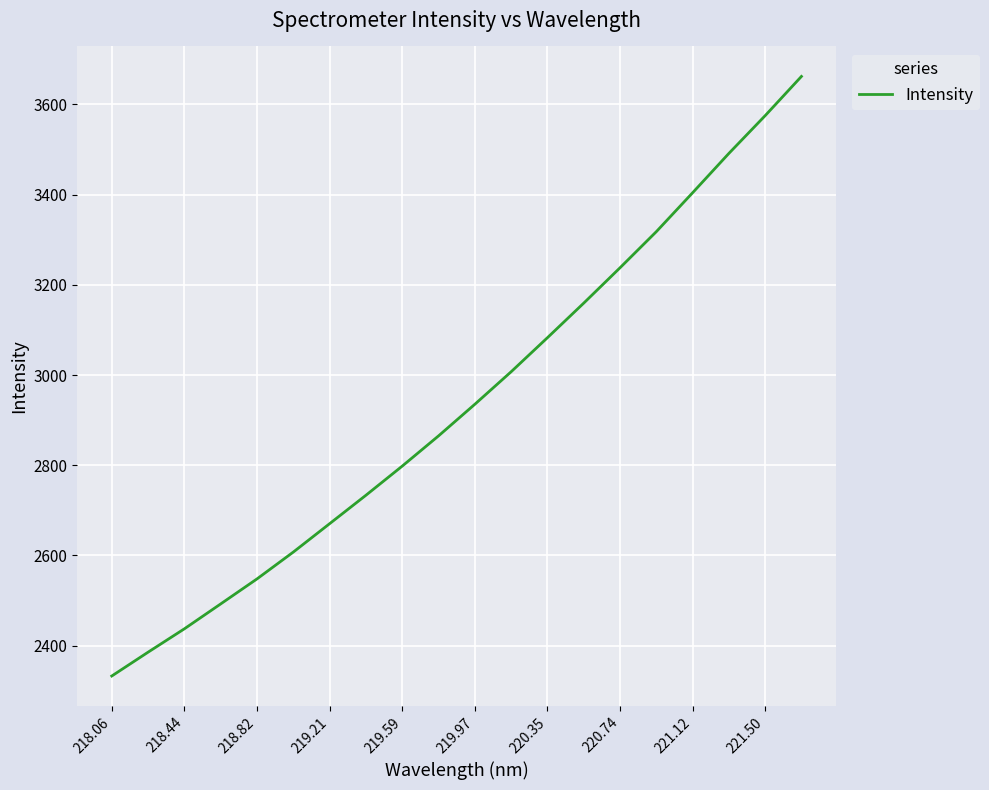

What is the smallest value displayed?

2332.7